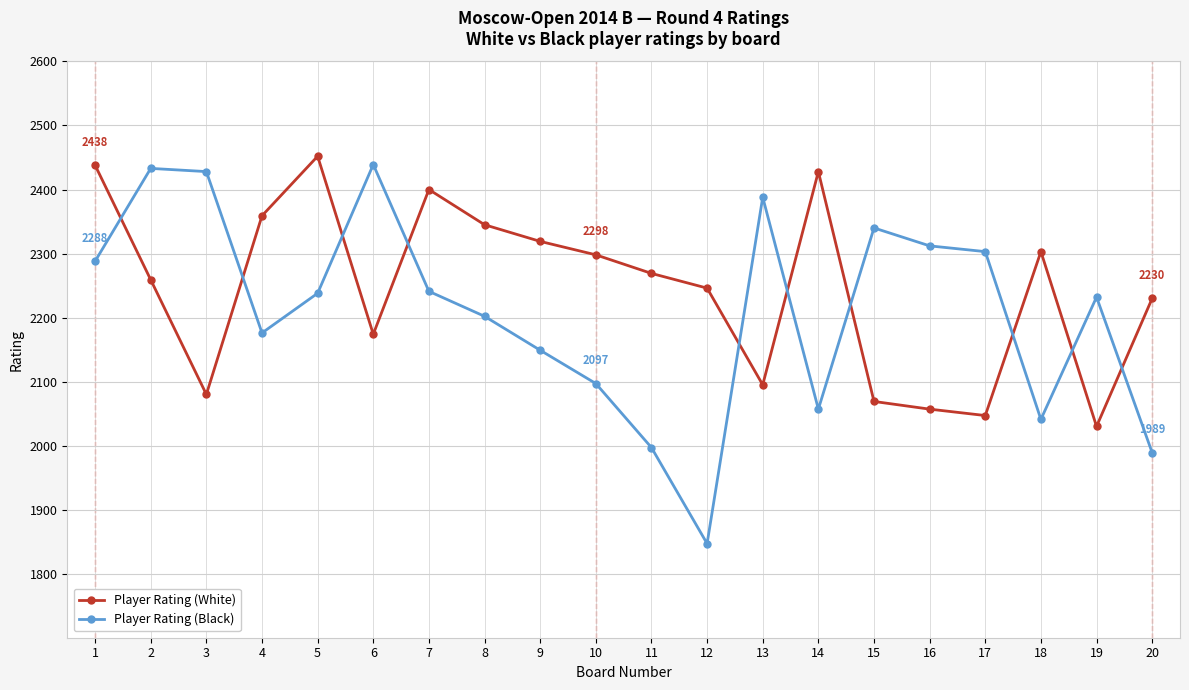

Rank the series at 7 from lowest to highest value.

Player Rating (Black), Player Rating (White)